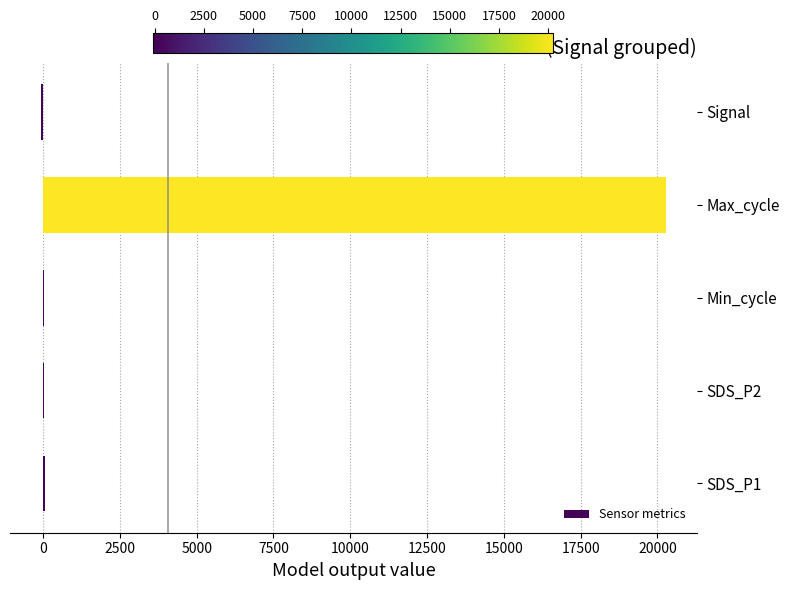

Which category has the highest value across all series?

Max_cycle